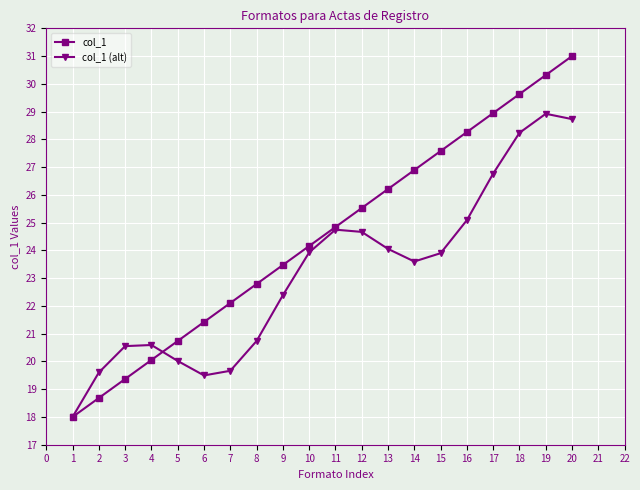

What is the value of the col_1 point at the 20th from the left?

31.0